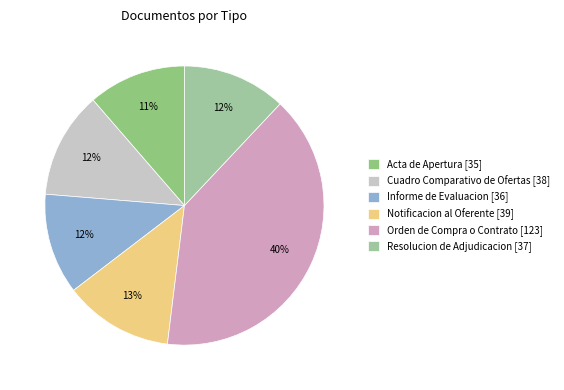

What percentage is NOT represented by Acta de Apertura?

88.6%